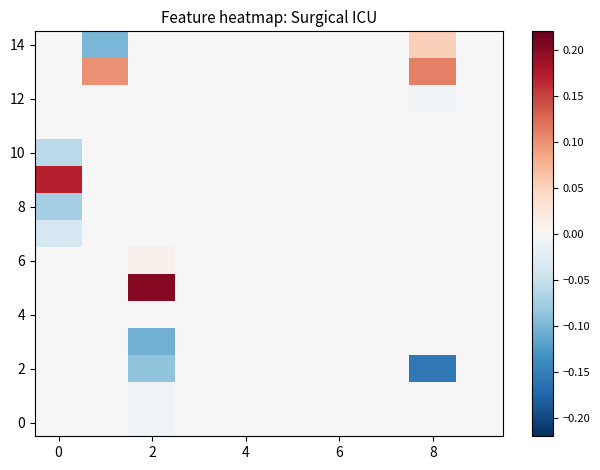

At which category does the chart reach its peak across all series?

2